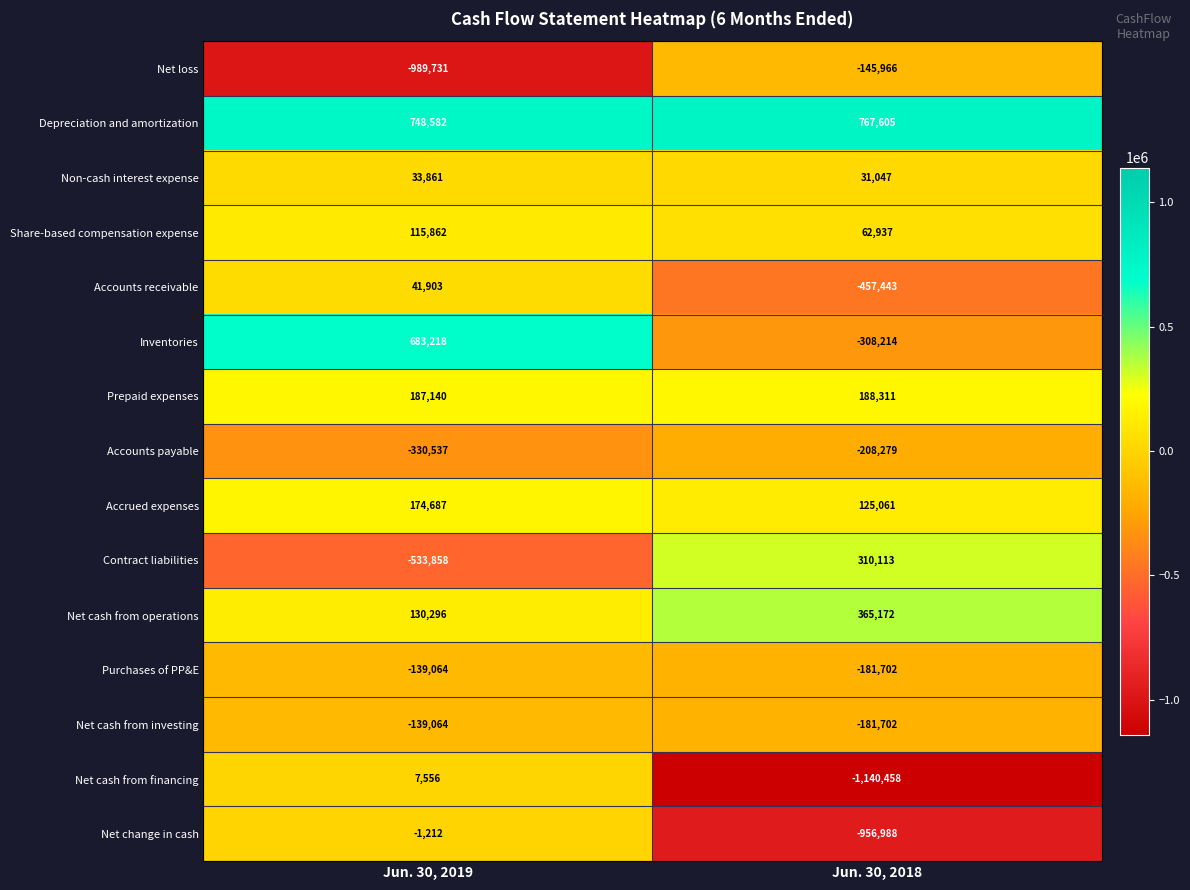

Which series has the largest total across all categories?

Depreciation and amortization